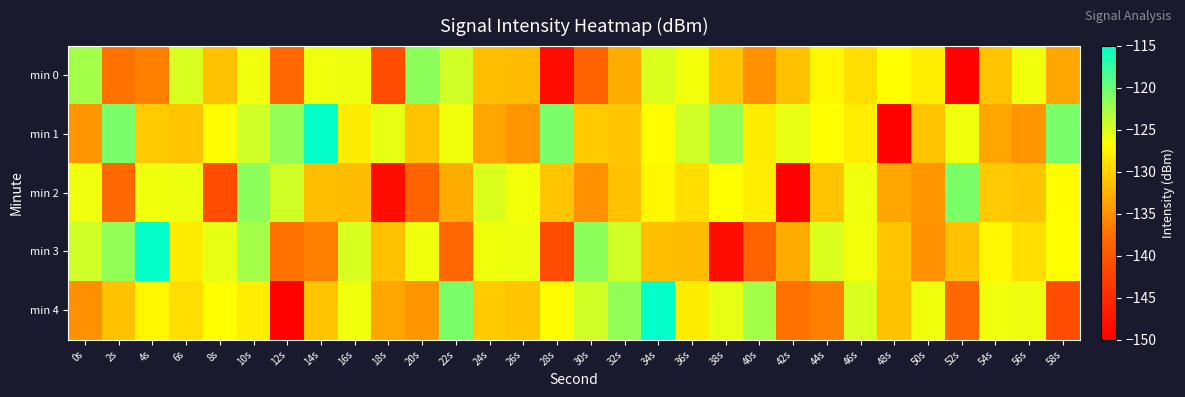

What is the greatest value displayed?

-115.2